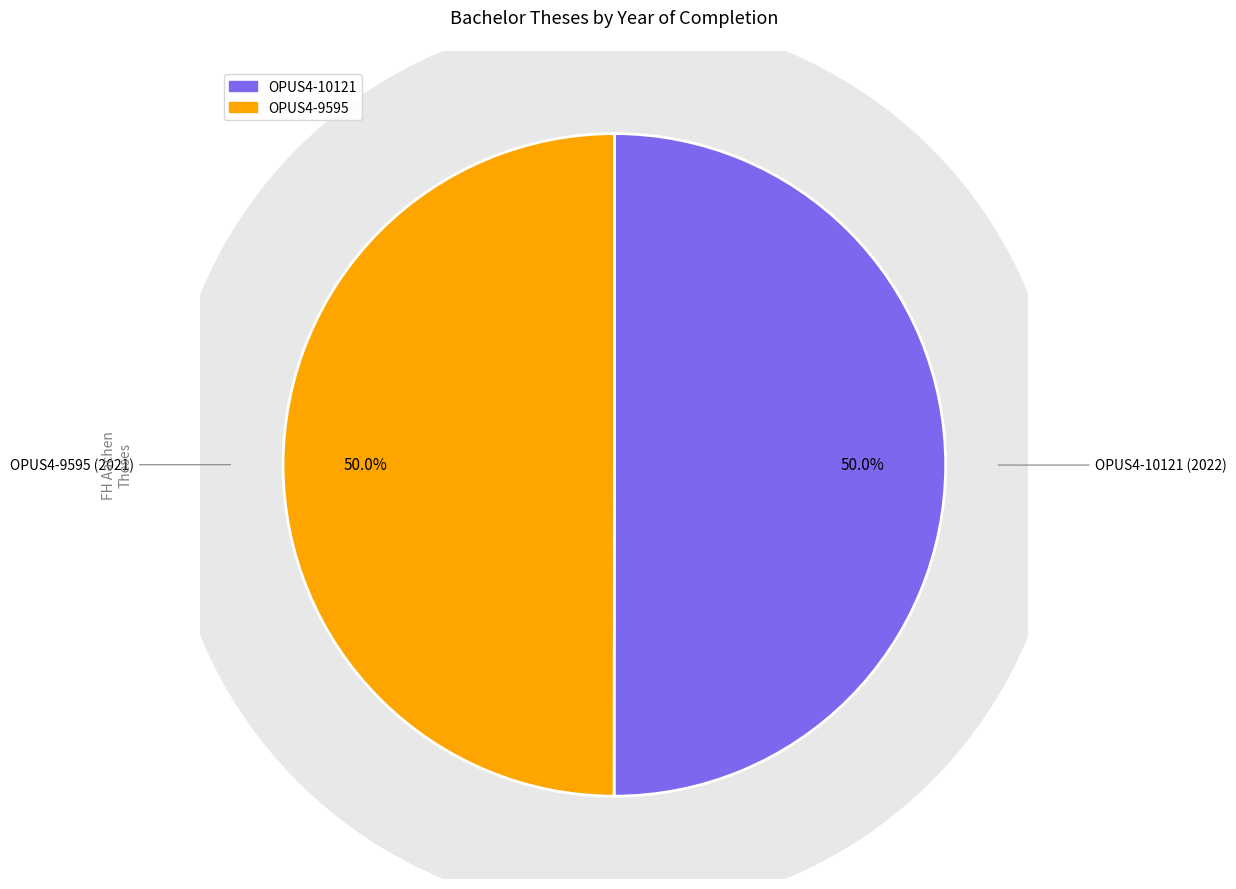

Which category has the biggest portion of the pie?

OPUS4-10121